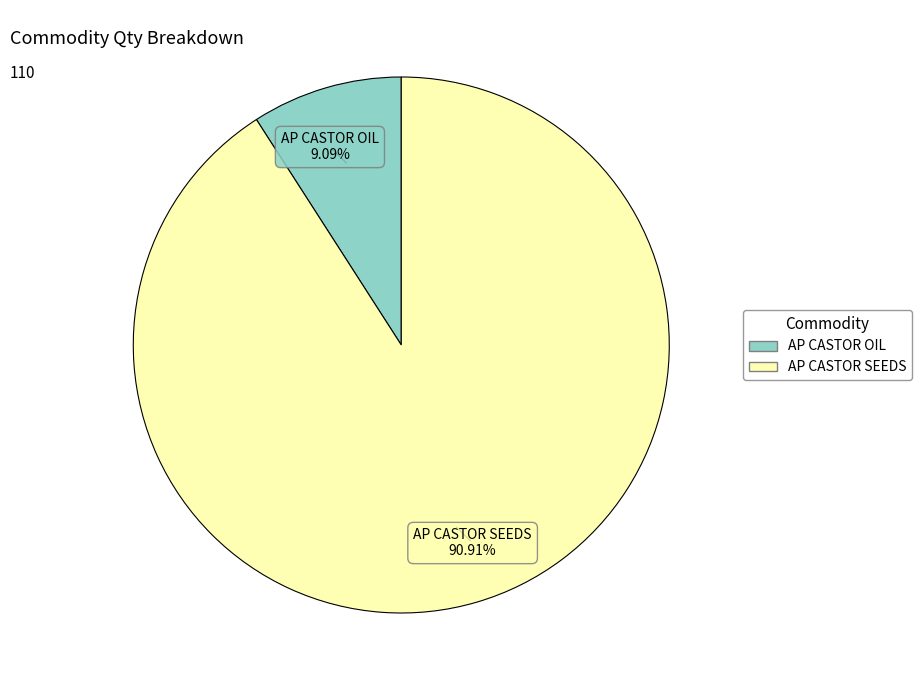

How many segments does this pie chart have?

2